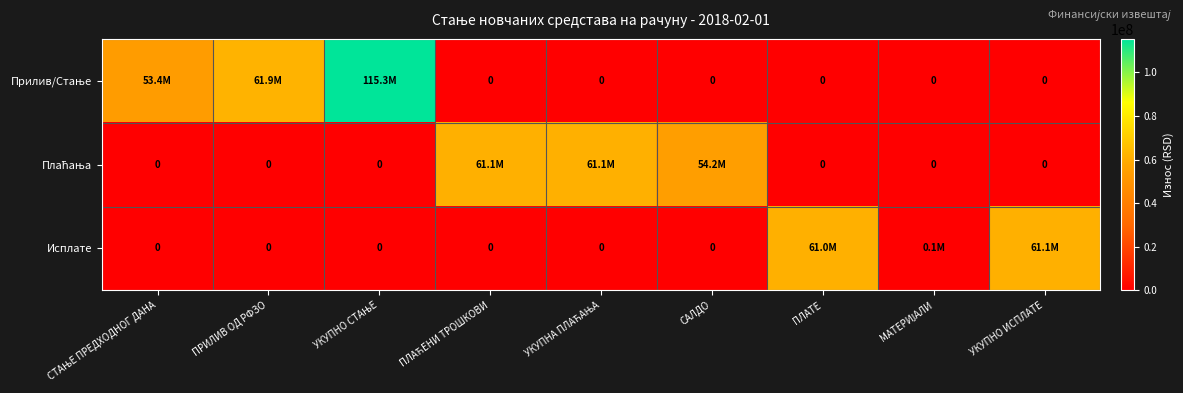

What is the difference between the maximum and second lowest values in the Исплате series?

61088767.2